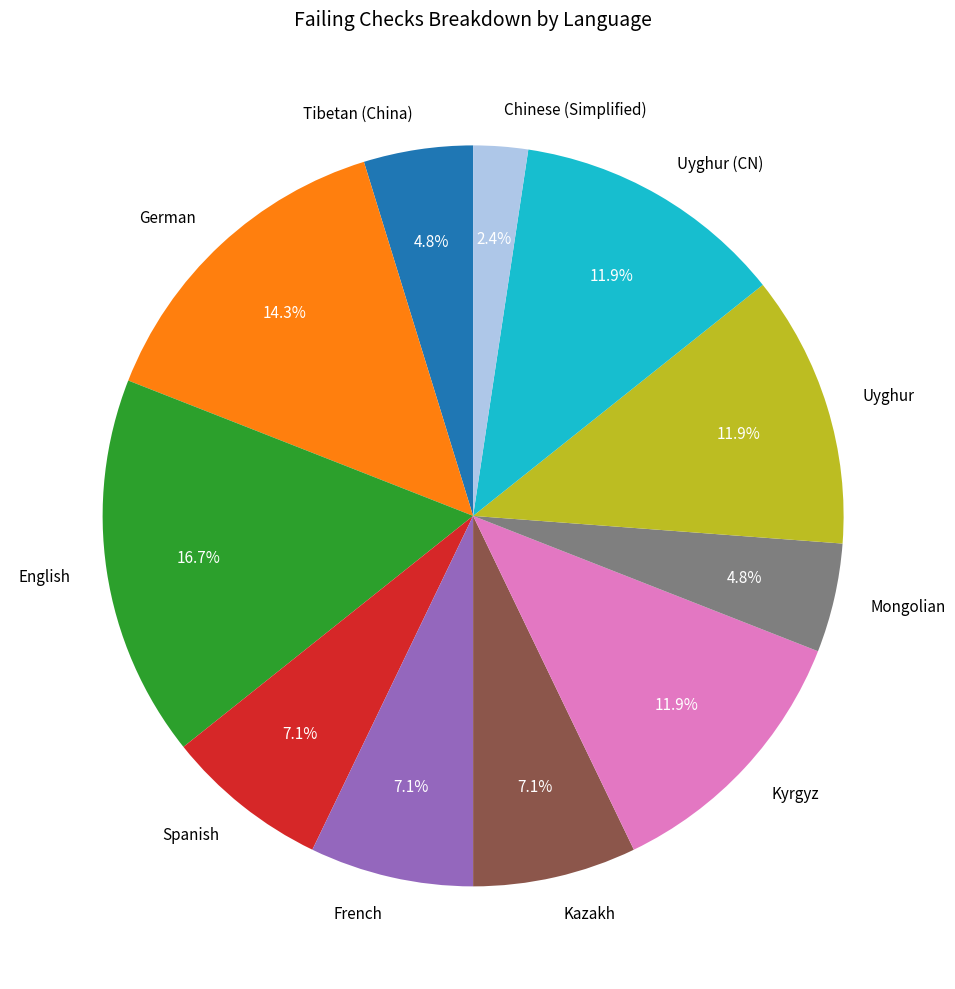

To the nearest percent, what portion does Spanish represent?

7%